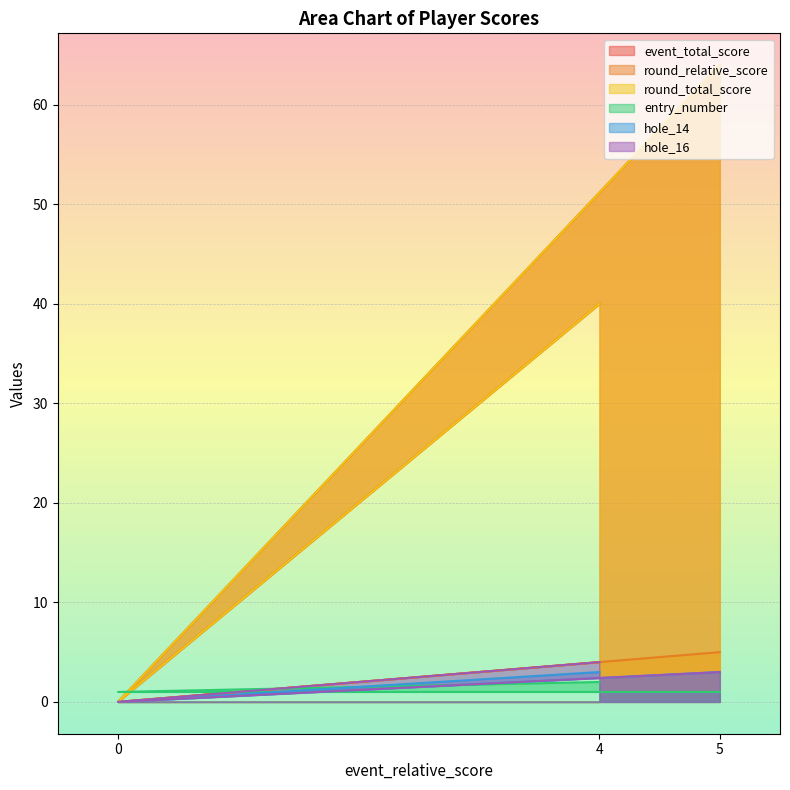

What is the average value of the hole_14 series?

2